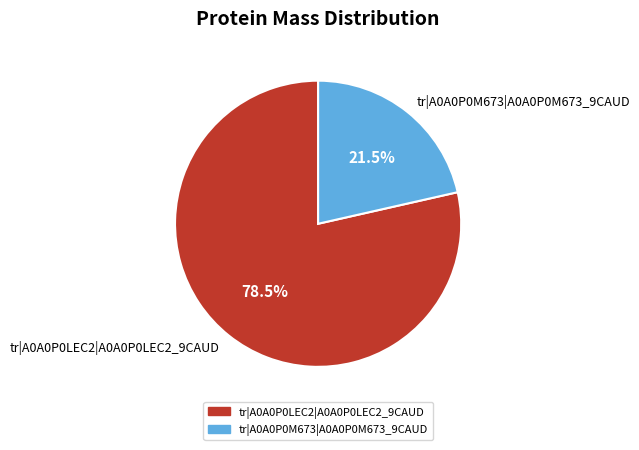

What is the smallest slice in the pie chart?

tr|A0A0P0M673|A0A0P0M673_9CAUD